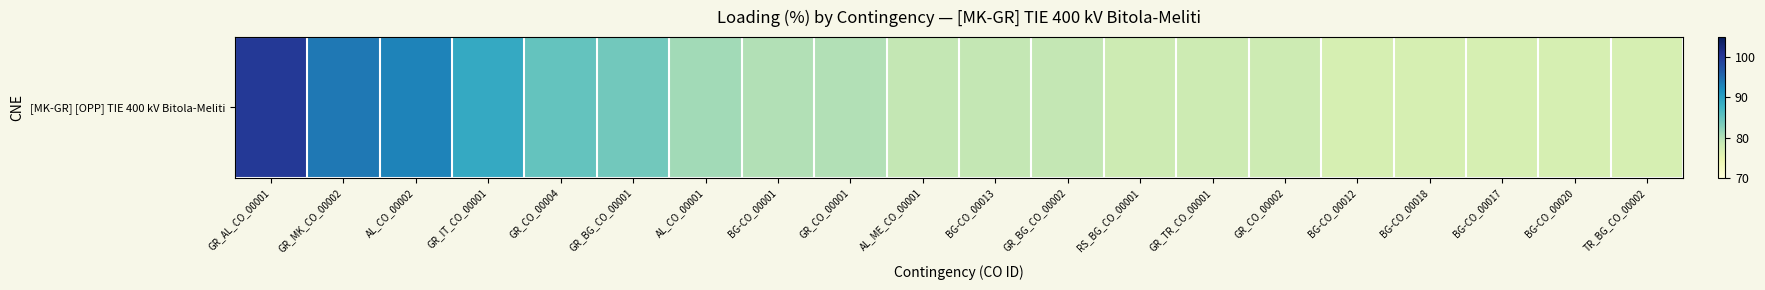

Reading left to right, transcribe all the data shown in this chart.

100	94	93	89	85	84	81	80	80	79	79	79	78	78	78	77	77	77	77	77